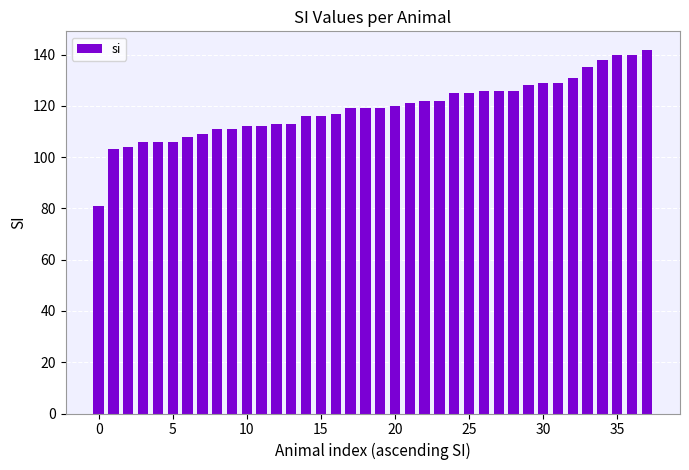

Does the chart contain any negative values?

No